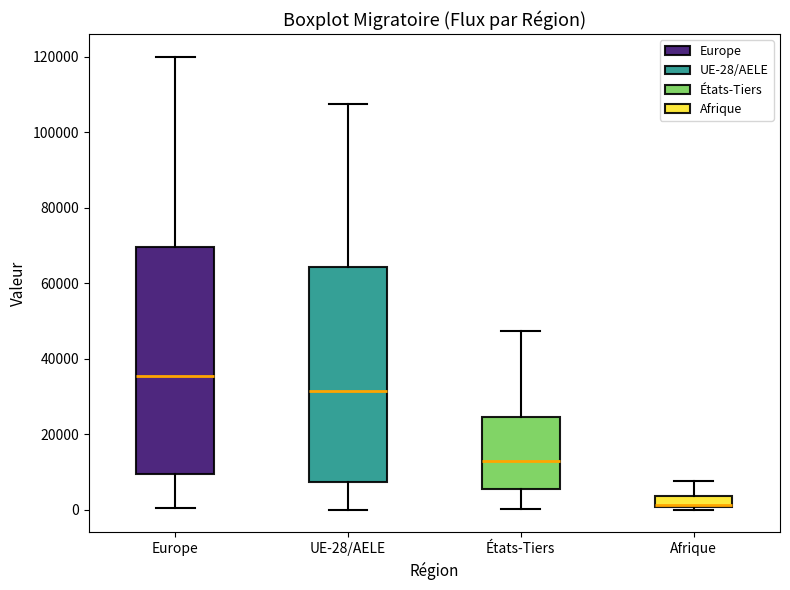

Which box is the tallest, from its lower edge to its upper edge?

Europe